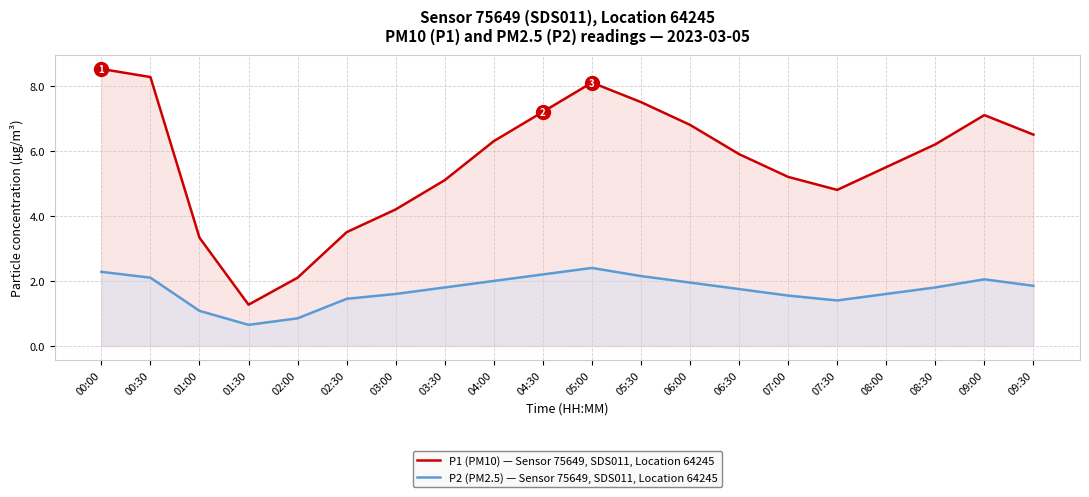

Which series changed the most between 02:00 and 05:30?

P1 (PM10) — Sensor 75649, SDS011, Location 64245